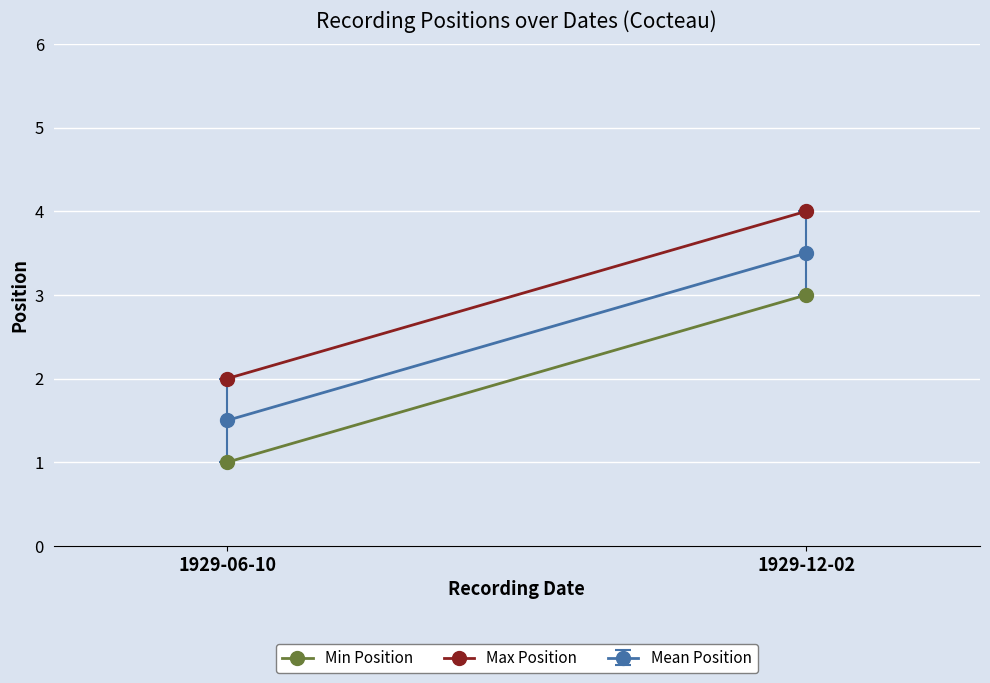

List the series in order of their overall mean, lowest first.

Min Position, Max Position